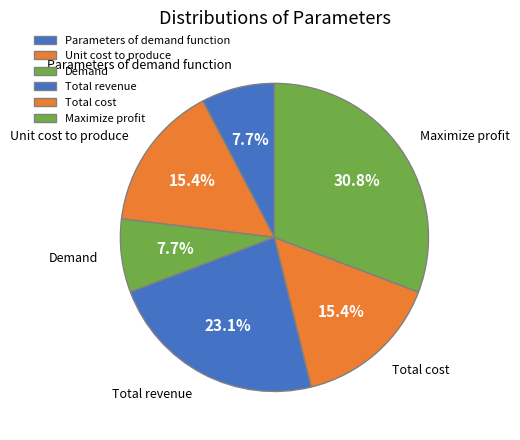

What is the largest slice in the pie chart?

Maximize profit